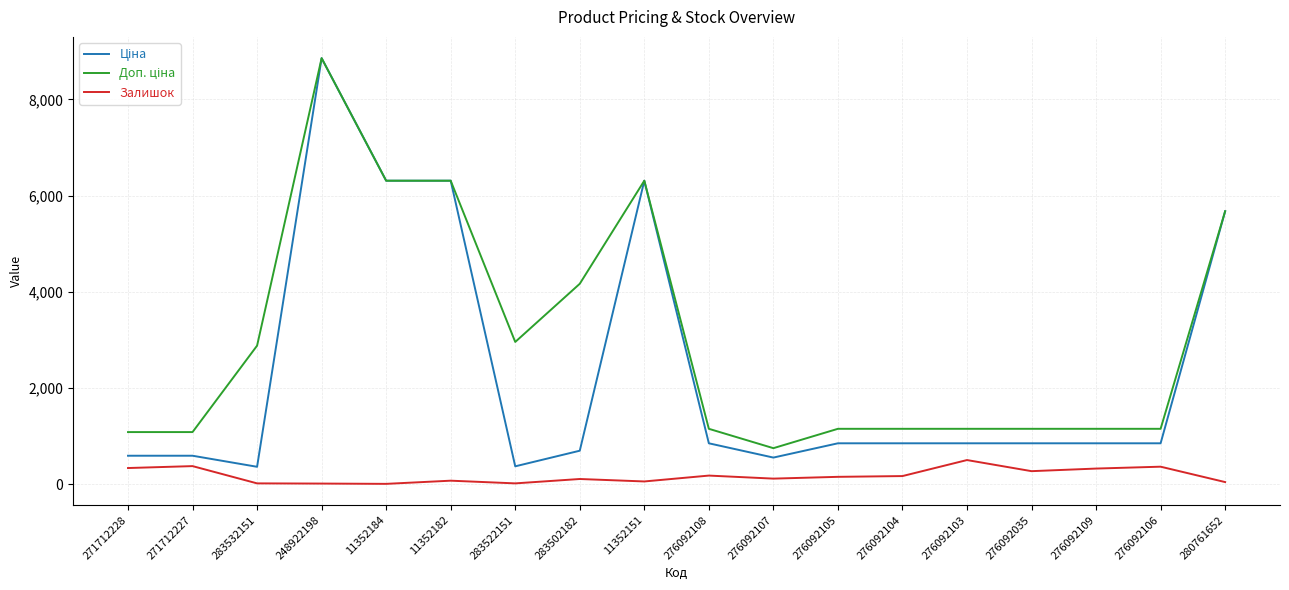

What is the greatest value displayed?

8856.7